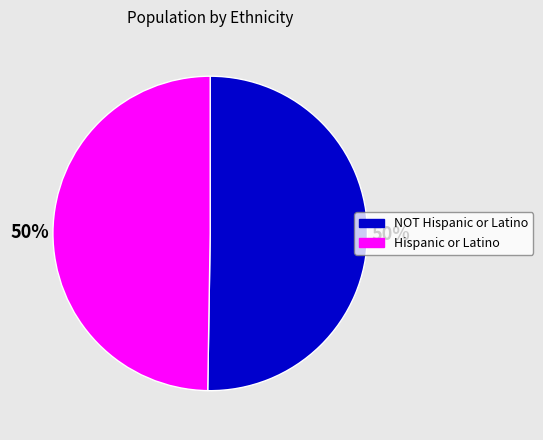

Is the sum of Hispanic or Latino and NOT Hispanic or Latino greater than half?

Yes